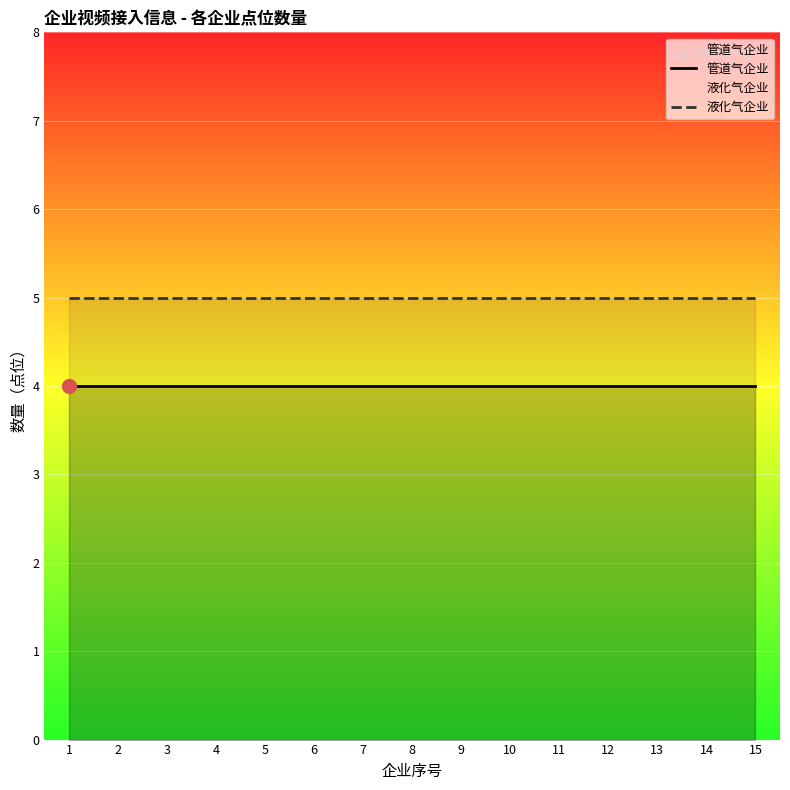

Read the 液化气企业 value at 7.

5